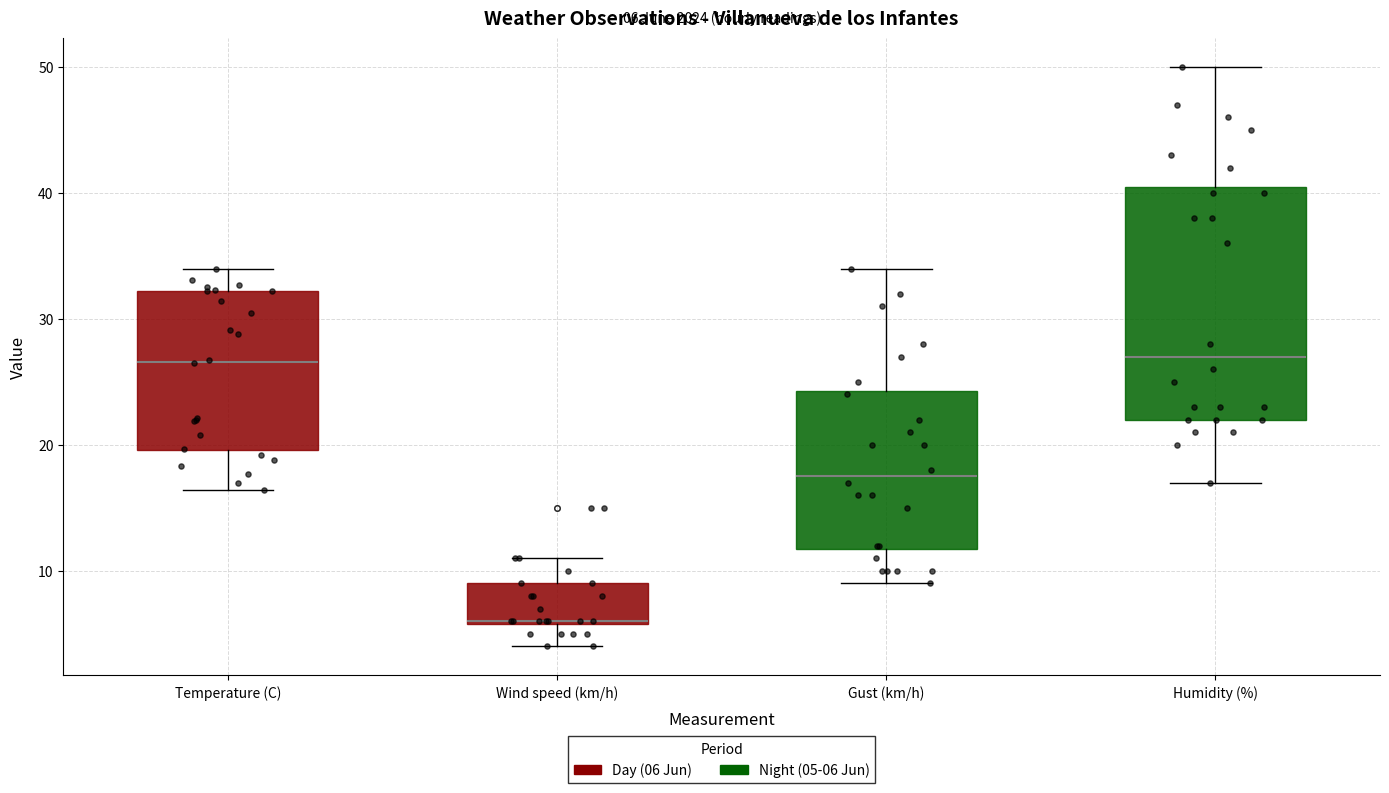

Which box has the lowest median line?

Wind speed (km/h)